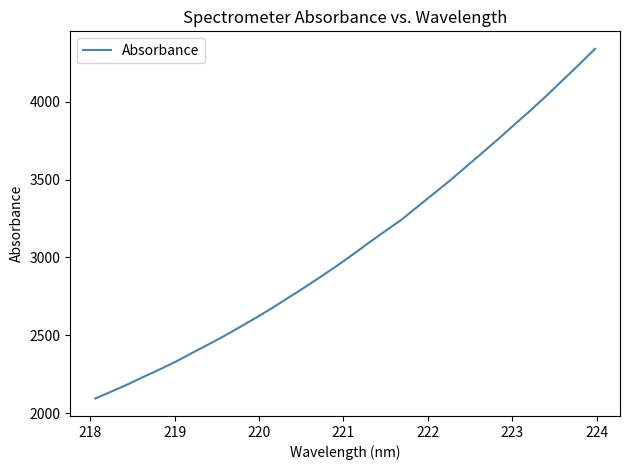

What is the difference between the maximum and minimum values?

2245.0